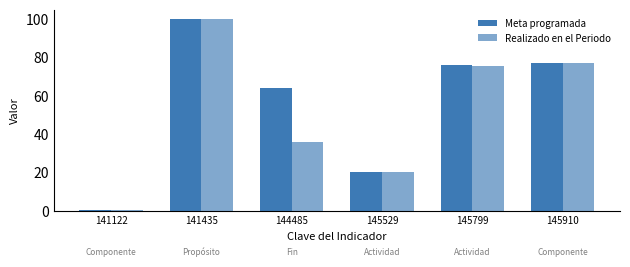

How many bars are there in each group?

2